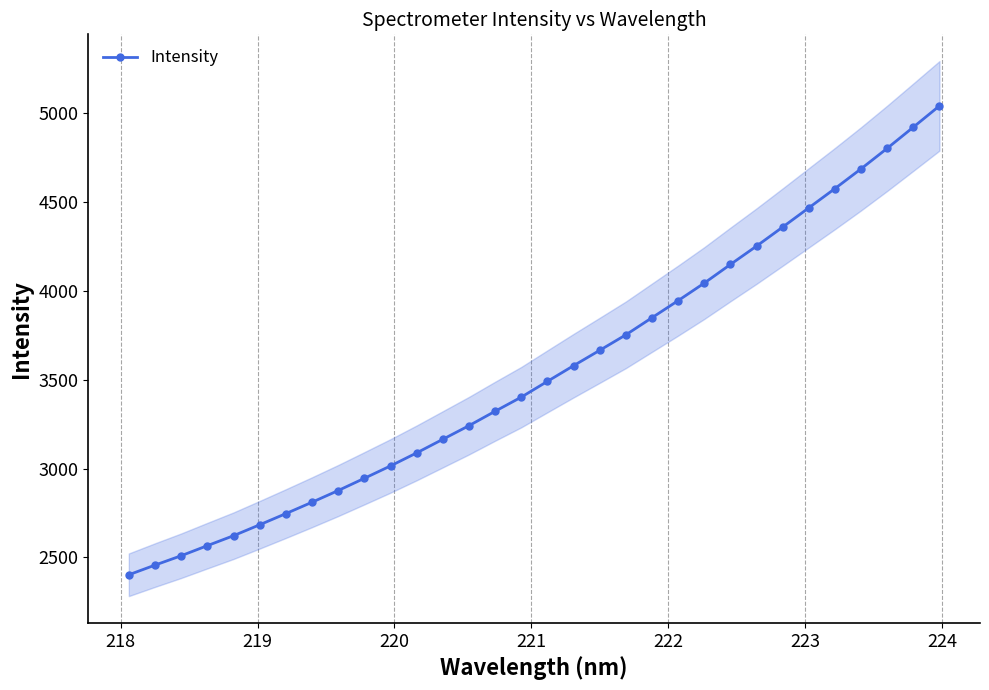

What is the value of the Intensity point at the 5th from the left?

2621.9